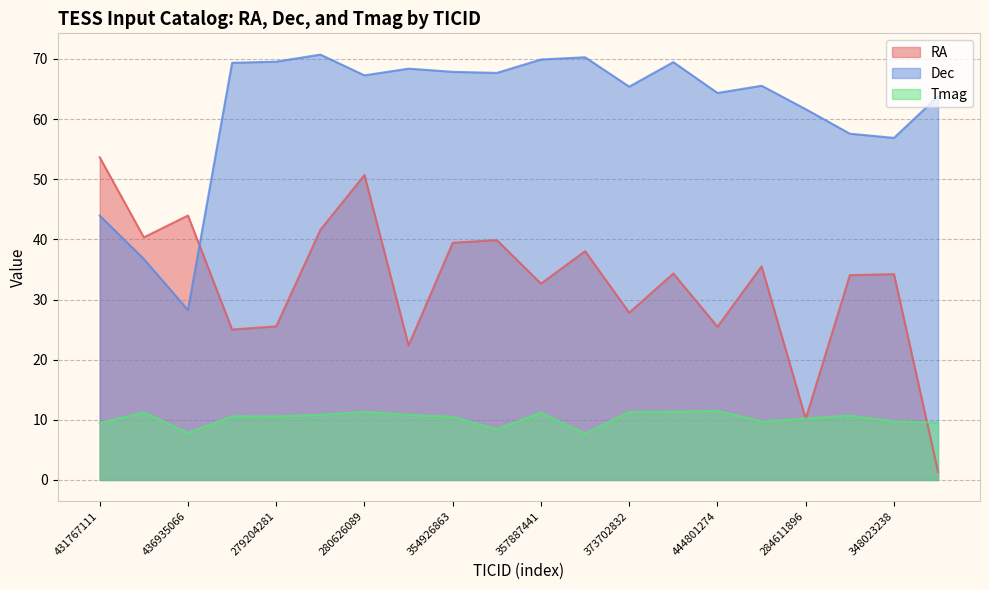

At which category is the sum across all series the highest?

280626089